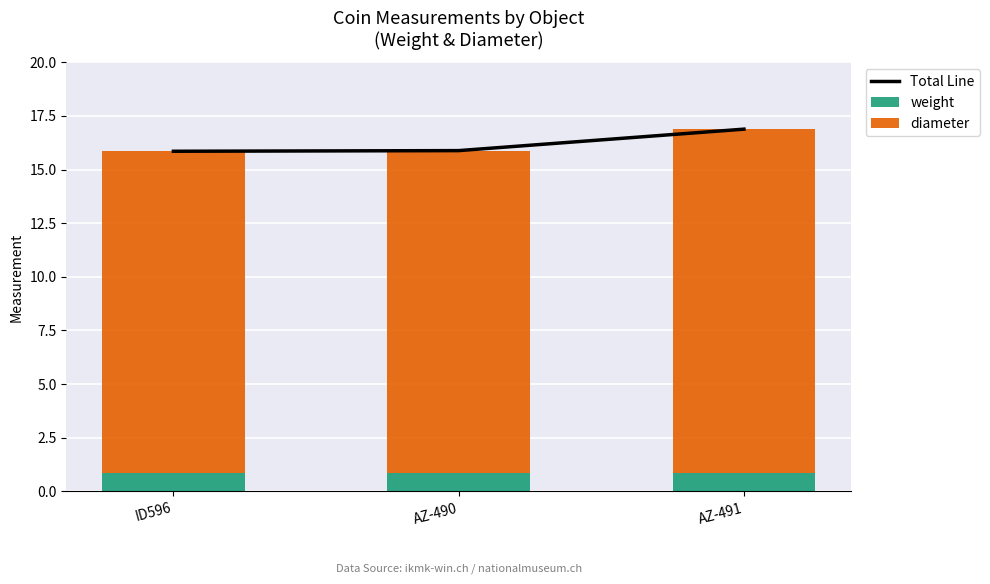

What is the sum of the weight values at AZ-491 and AZ-490?

1.8